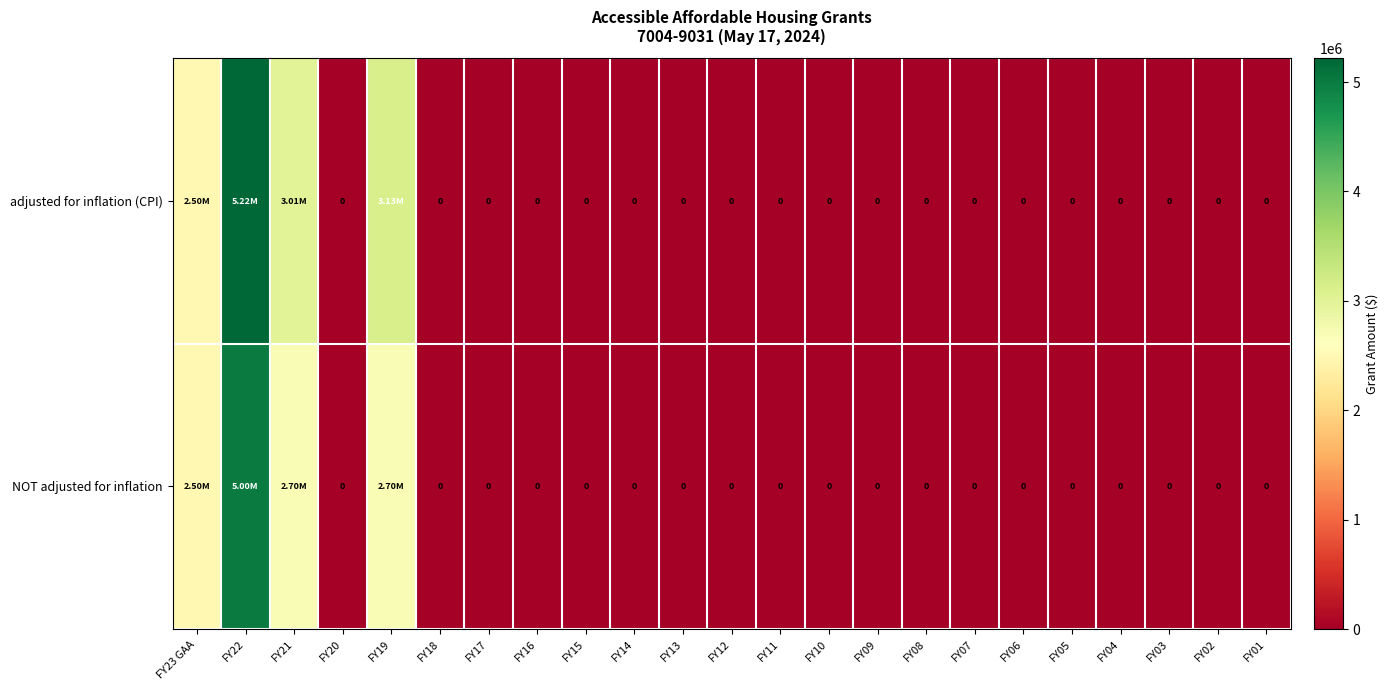

At how many categories does at least one series exceed 2474950?

4